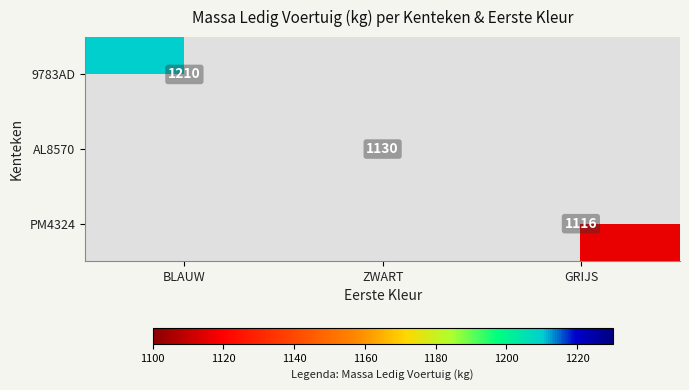

True or false: PM4324 has a value of 1116 at GRIJS.

True